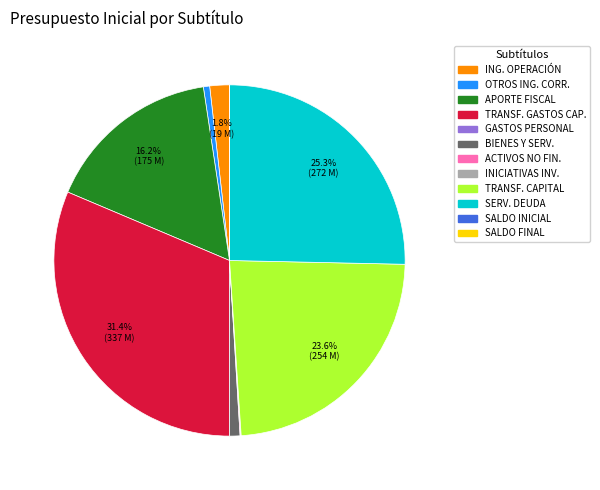

Is there any slice that represents more than half of the pie?

No